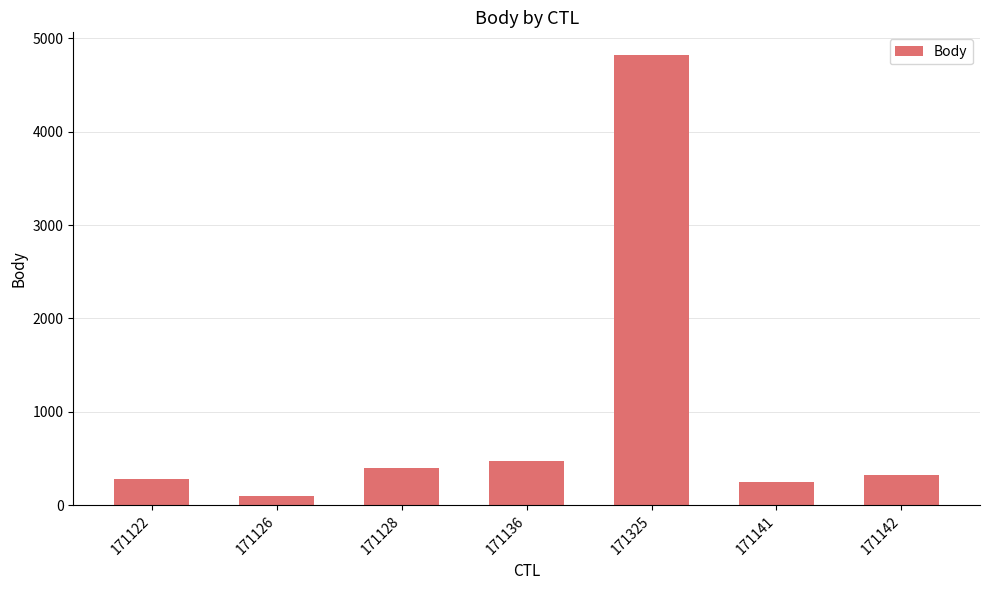

At which category does the chart reach its peak across all series?

171325